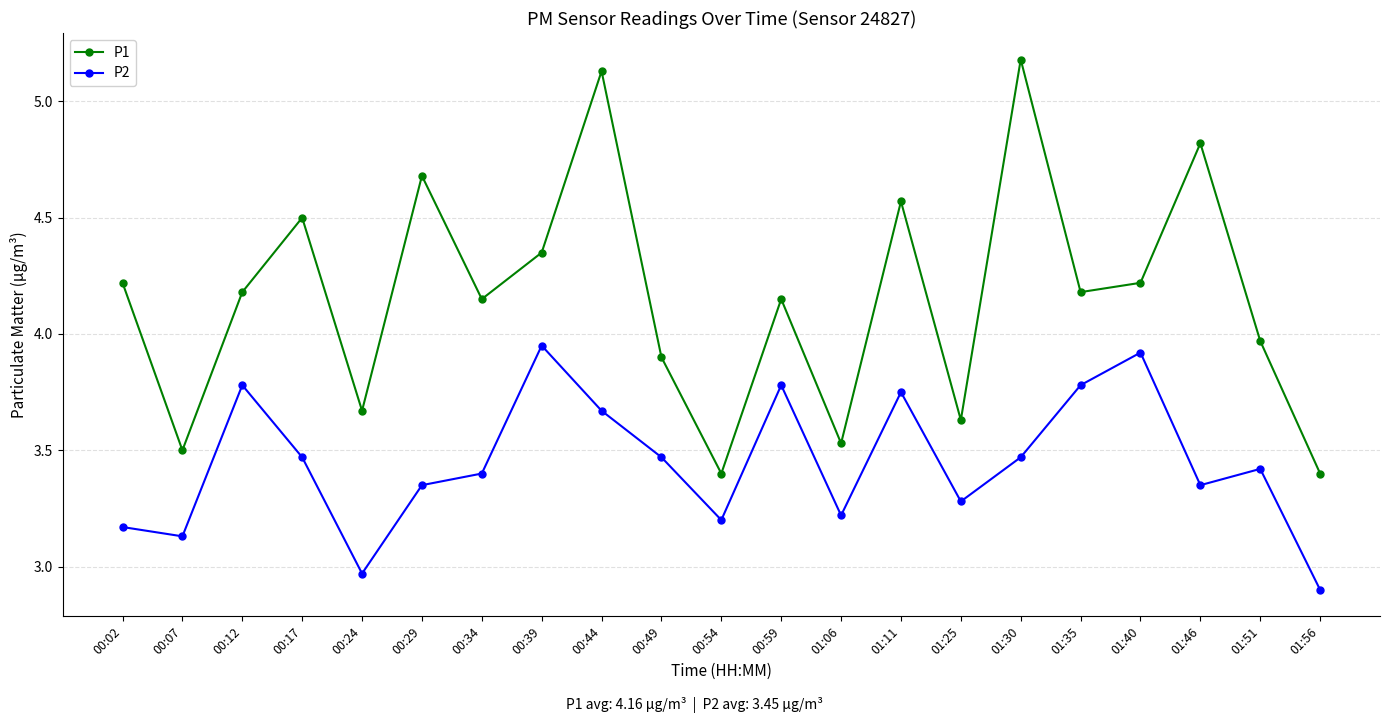

True or false: P2 and P1 cross at least once.

False